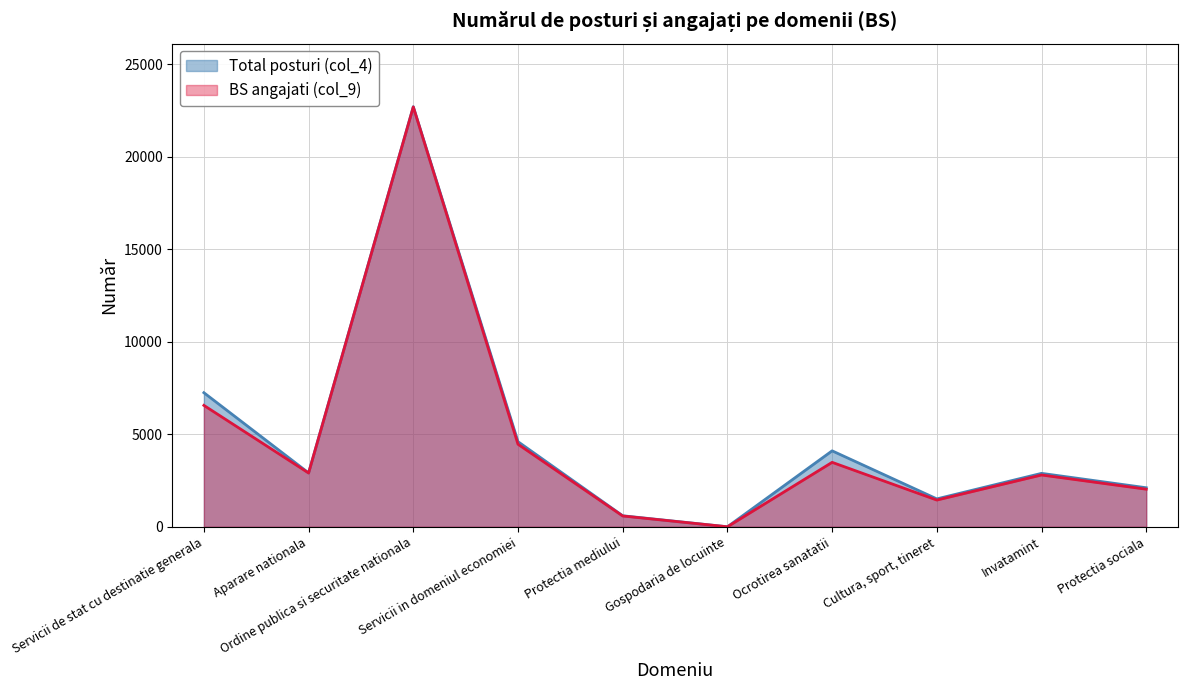

List the labels in order of Total posturi (col_4) value, smallest first.

Gospodaria de locuinte, Protectia mediului, Cultura, sport, tineret, Protectia sociala, Invatamint, Aparare nationala, Ocrotirea sanatatii, Servicii in domeniul economiei, Servicii de stat cu destinatie generala, Ordine publica si securitate nationala